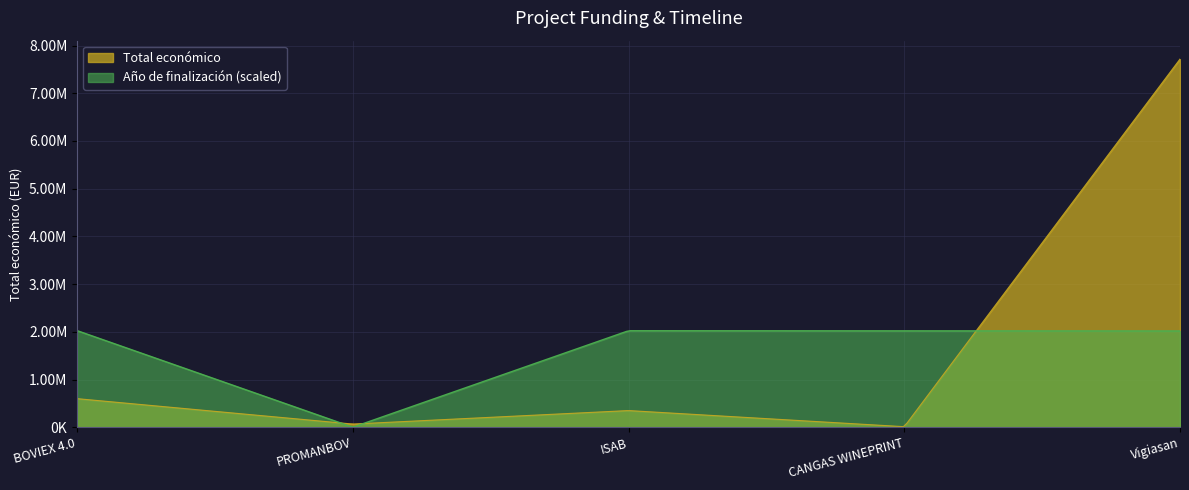

What are all the series names shown in the legend?

Total económico, Año de finalización (scaled)